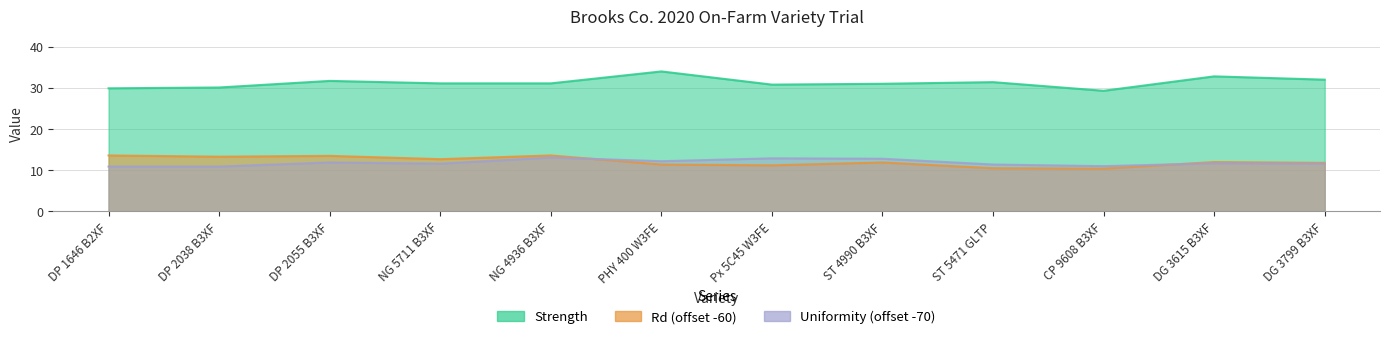

Reading left to right, what are all the values shown in this chart?

Strength: DP 1646 B2XF=29.9	DP 2038 B3XF=30.1	DP 2055 B3XF=31.7	NG 5711 B3XF=31.1	NG 4936 B3XF=31.1	PHY 400 W3FE=34.0	Px 5C45 W3FE=30.8	ST 4990 B3XF=31.0	ST 5471 GLTP=31.4	CP 9608 B3XF=29.3	DG 3615 B3XF=32.8	DG 3799 B3XF=32.0
Rd: DP 1646 B2XF=13.6	DP 2038 B3XF=13.3	DP 2055 B3XF=13.5	NG 5711 B3XF=12.7	NG 4936 B3XF=13.6	PHY 400 W3FE=11.4	Px 5C45 W3FE=11.2	ST 4990 B3XF=11.9	ST 5471 GLTP=10.5	CP 9608 B3XF=10.4	DG 3615 B3XF=12.0	DG 3799 B3XF=11.8
Uniformity: DP 1646 B2XF=10.9	DP 2038 B3XF=10.9	DP 2055 B3XF=11.9	NG 5711 B3XF=11.6	NG 4936 B3XF=13.1	PHY 400 W3FE=12.2	Px 5C45 W3FE=12.9	ST 4990 B3XF=12.8	ST 5471 GLTP=11.4	CP 9608 B3XF=11.0	DG 3615 B3XF=11.7	DG 3799 B3XF=11.6